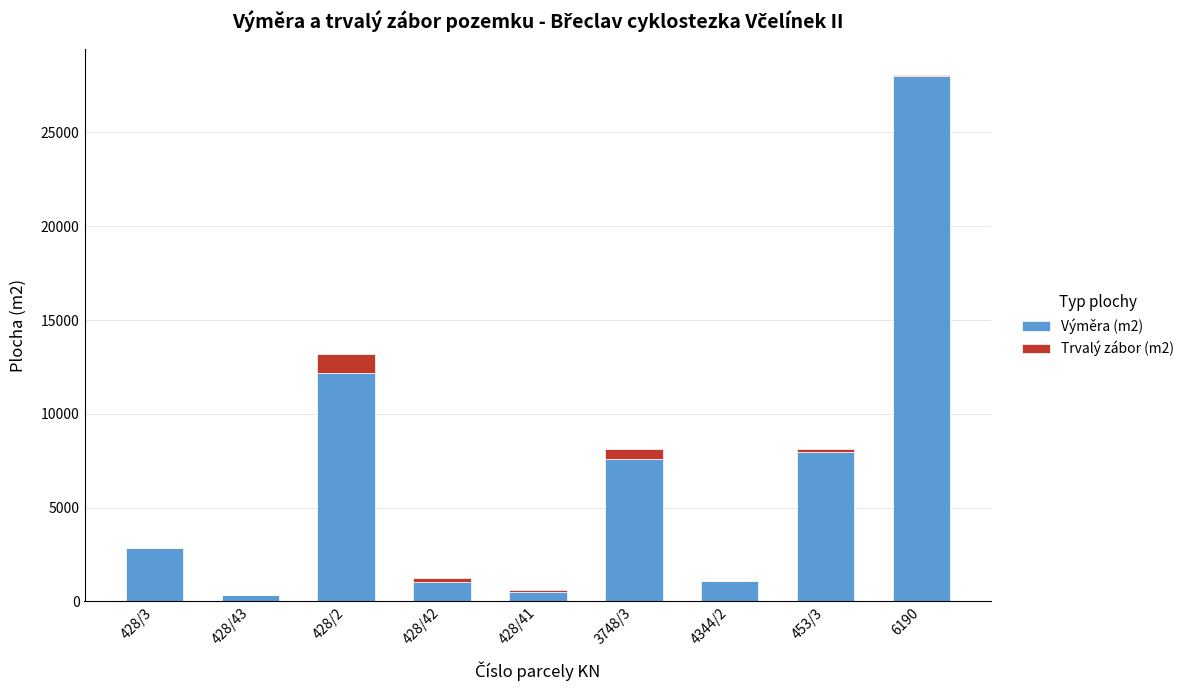

The Výměra (m2) series shows 18368 at 6190. True or false?

False